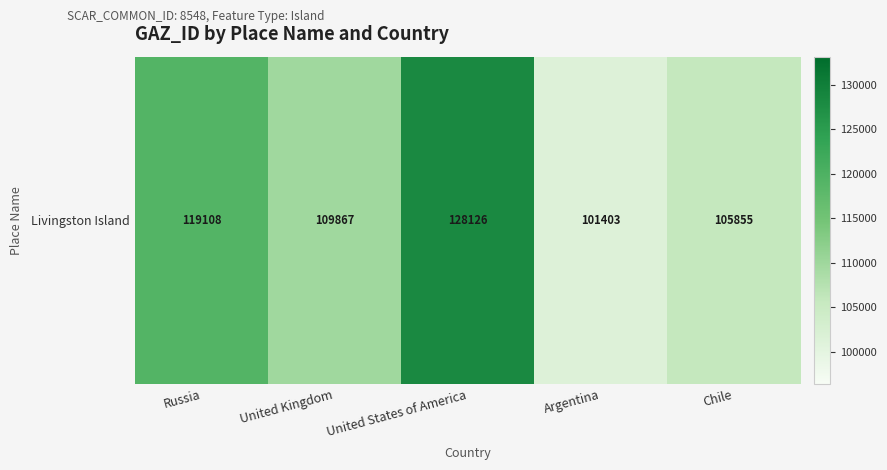

The chart shows a value of 119108 at Russia. True or false?

True